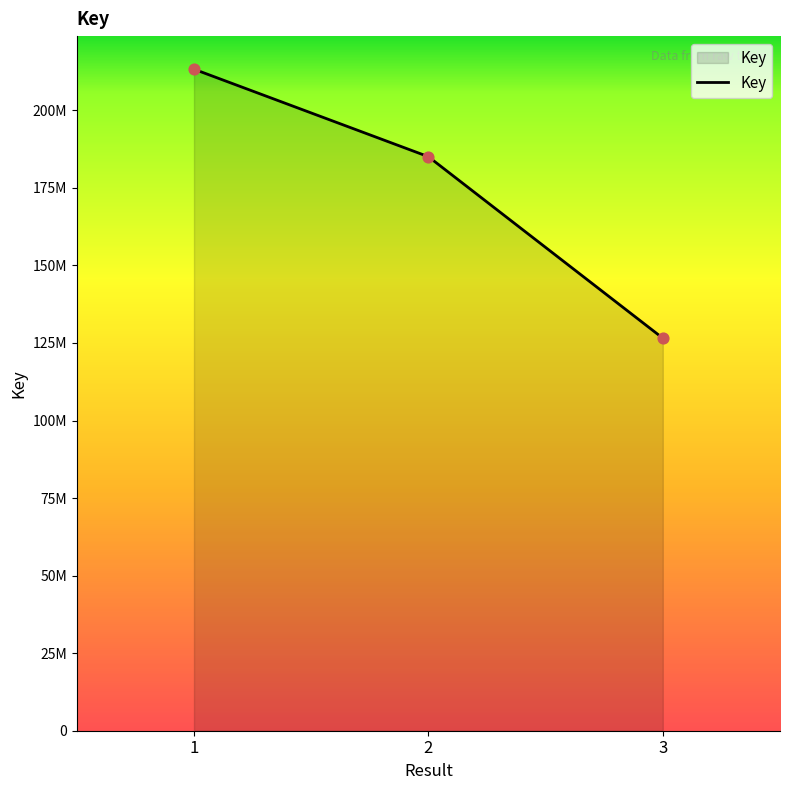

What is the change in value from 2 to 3?

-58505951